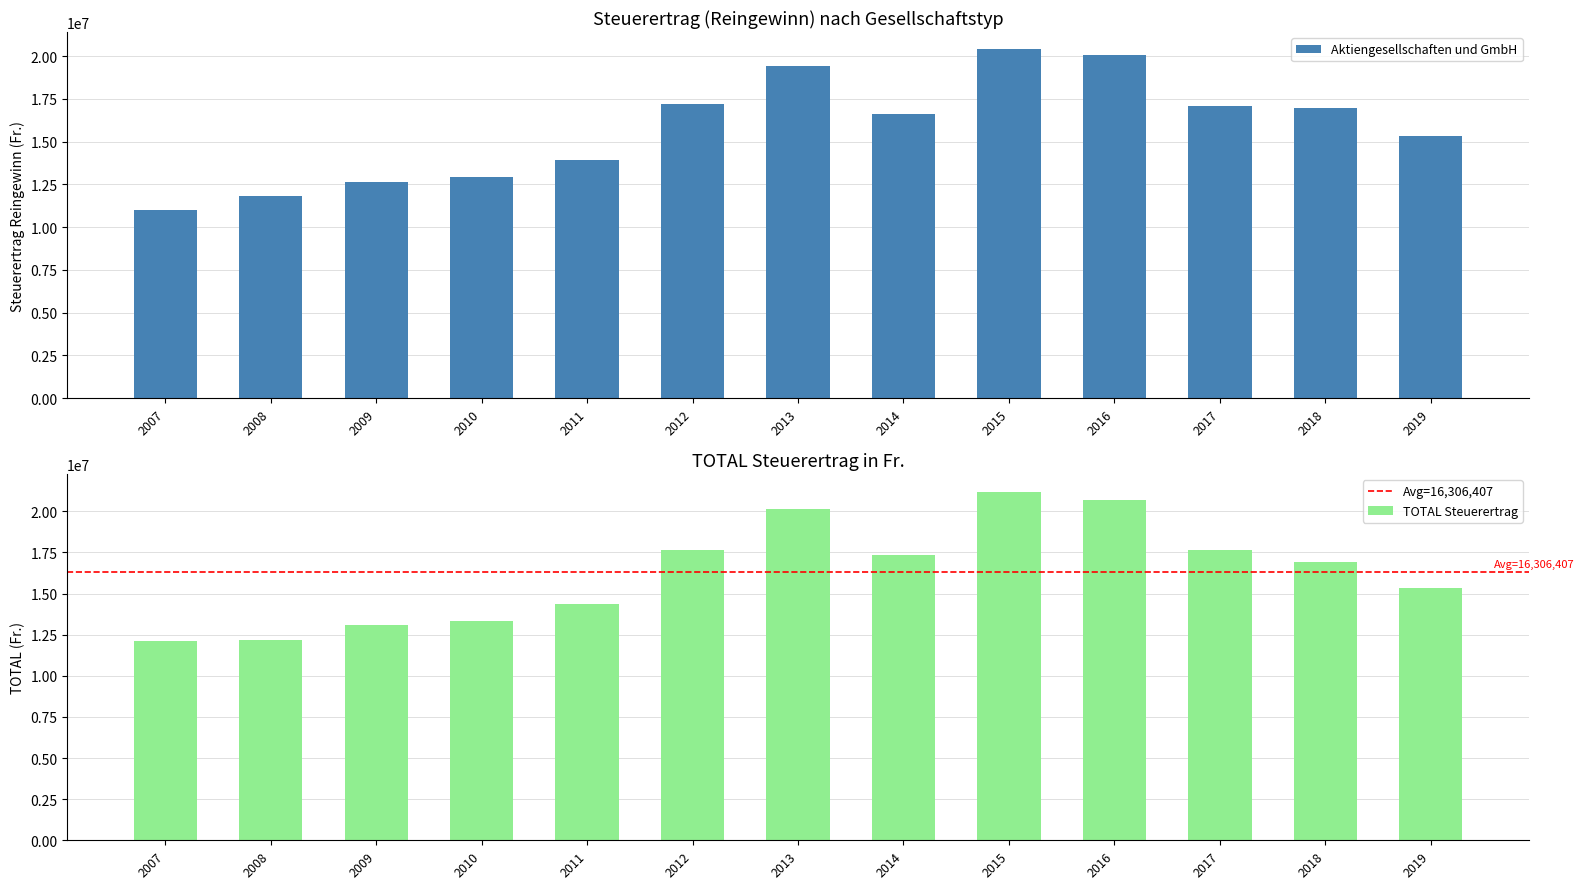

What is the ratio of the value at 2009 to the value at 2017?

0.7